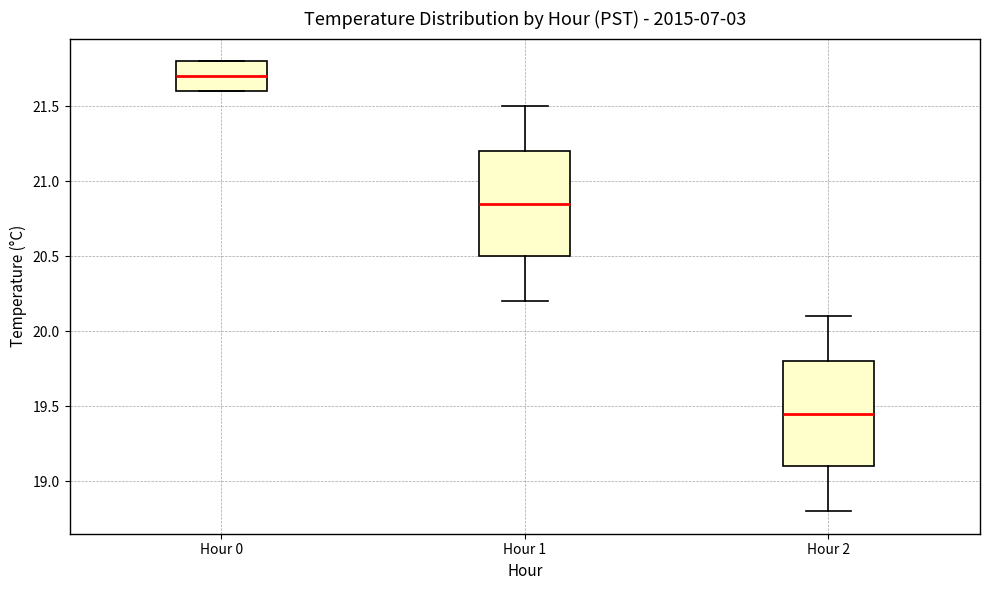

Reading left to right, read every box against the y-axis: the position of its median line, the range the box covers, and the ends of its whiskers. The values are not printed on the chart, so give them approximately, as read against the axis.

Hour 0: median 21.70, box 21.60 to 21.80, whiskers 21.60 to 21.80
Hour 1: median 20.85, box 20.50 to 21.20, whiskers 20.20 to 21.50
Hour 2: median 19.45, box 19.10 to 19.80, whiskers 18.80 to 20.10